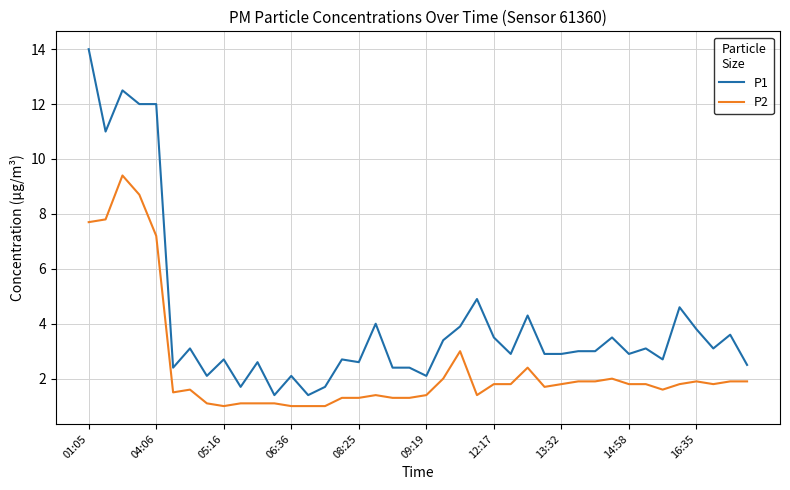

What is the difference between the maximum and minimum values in the P2 series?

8.4